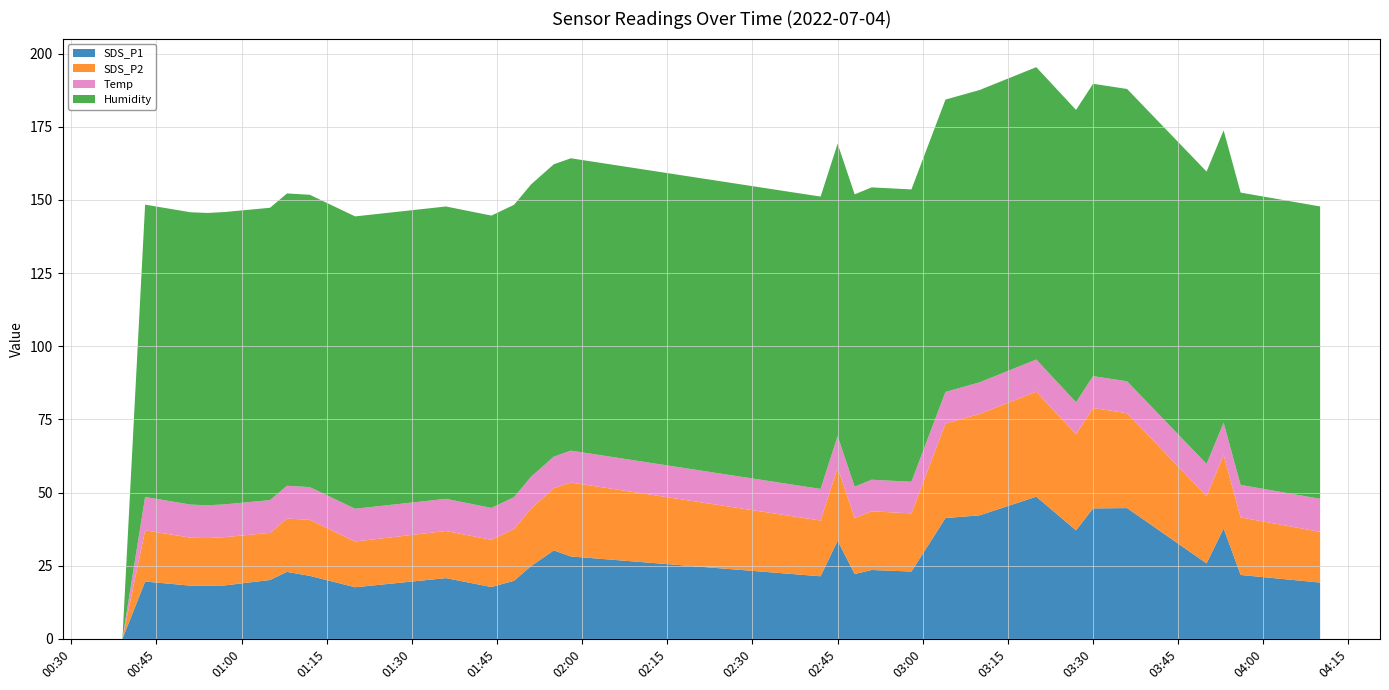

Reading left to right, transcribe all the data shown in this chart.

SDS_P1: 0.0	19.6	18.2	18.1	18.3	20.1	22.9	21.6	17.6	20.8	17.7	19.9	24.9	30.2	28.2	21.4	33.5	22.2	23.6	23.0	41.3	42.2	48.6	37.1	44.6	44.7	25.8	37.8	21.9	19.2
SDS_P2: 0.0	17.5	16.4	16.3	16.5	16.1	18.2	19.1	15.6	16.1	16.1	17.7	19.6	21.2	25.3	19.1	25.0	19.1	20.1	19.9	32.3	34.6	35.9	32.9	34.3	32.4	23.0	25.0	19.7	17.3
Temp: 0.0	11.4	11.3	11.2	11.2	11.2	11.2	11.2	11.2	11.0	10.9	10.9	10.9	10.8	10.9	10.8	10.8	10.7	10.8	10.8	10.8	10.8	11.0	10.9	10.9	10.9	11.0	11.1	11.1	11.3
Humidity: 0.0	99.9	99.9	99.9	99.9	99.9	99.9	99.9	99.9	99.9	99.9	99.9	99.9	99.9	99.9	99.9	99.9	99.9	99.9	99.9	99.9	99.9	99.9	99.9	99.9	99.9	99.9	99.9	99.9	99.9